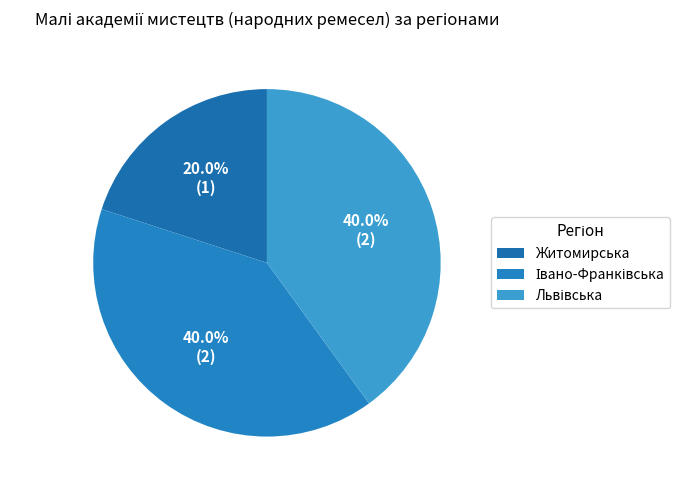

What is the total percentage of Івано-Франківська and Житомирська?

60.0%